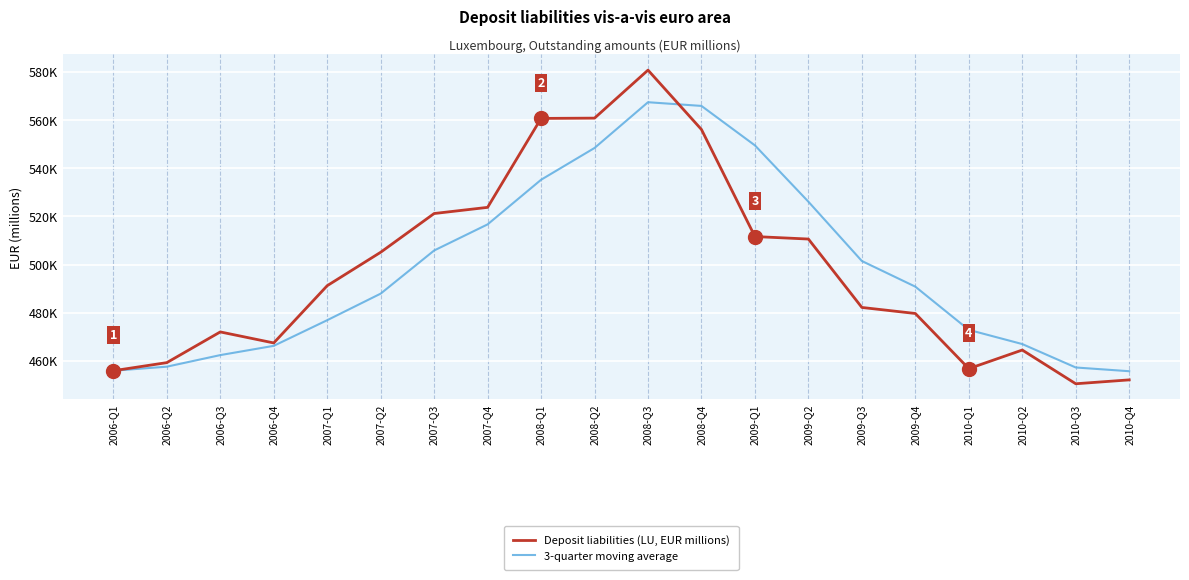

Is this an area chart (filled region under the line)?

No